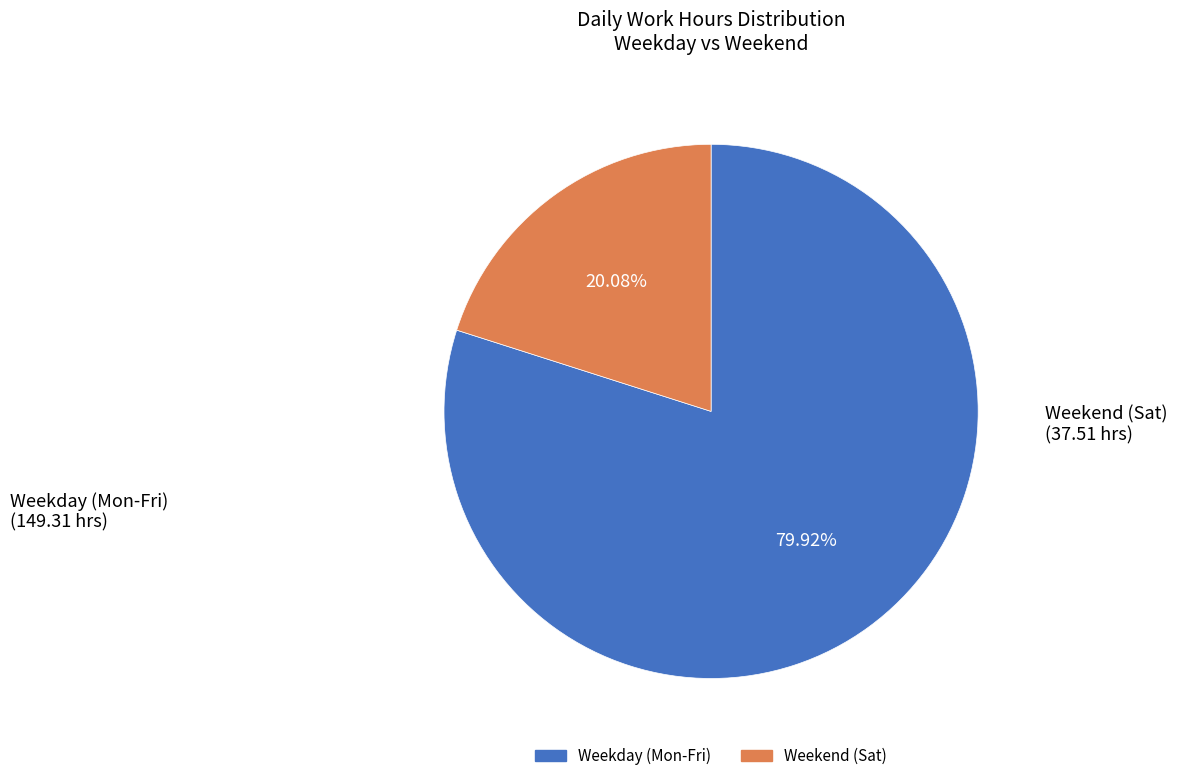

Is there a majority slice in this chart?

Yes